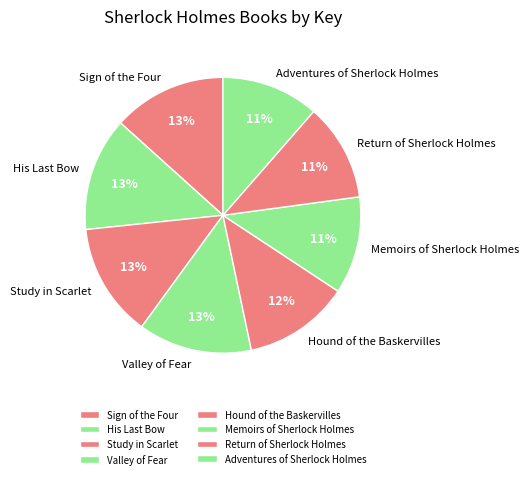

To the nearest percent, what is the difference between the largest and smallest slice percentages?

2%